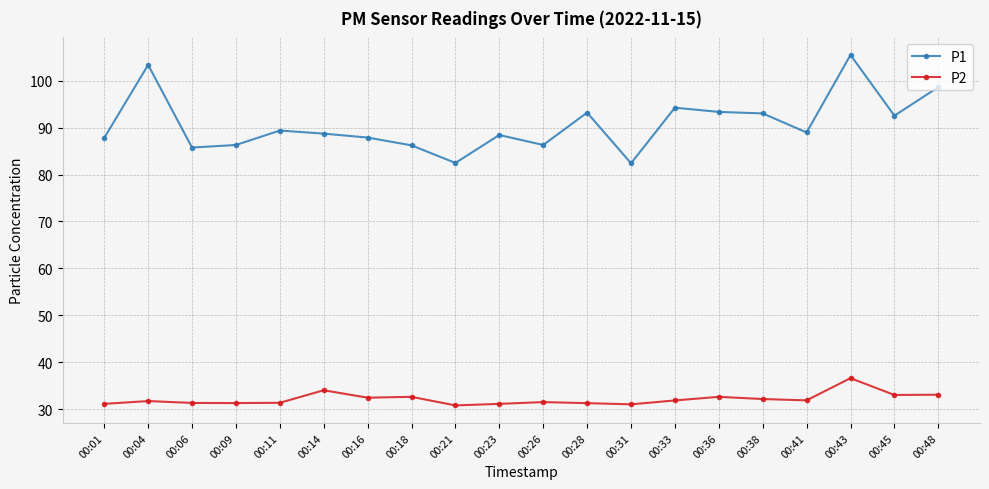

Is it true that P2 equals 61.6 at 00:43?

False